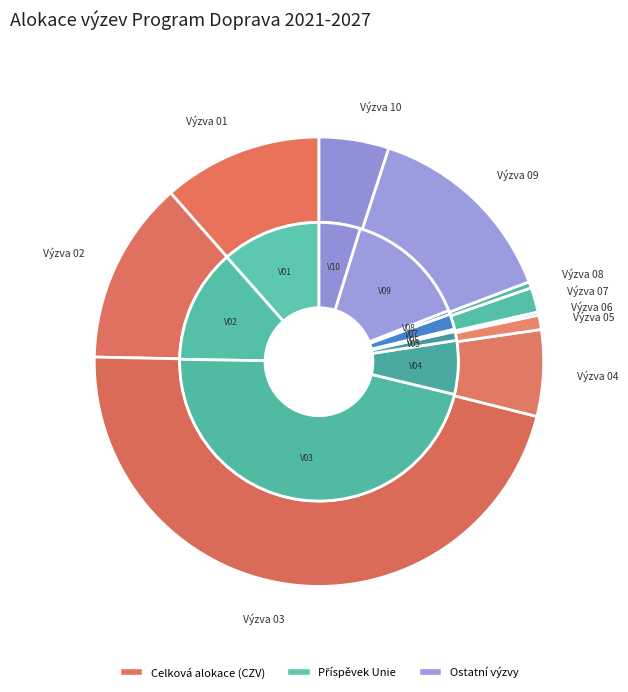

The Výzva 02 slice represents 7% of the pie. True or false?

False